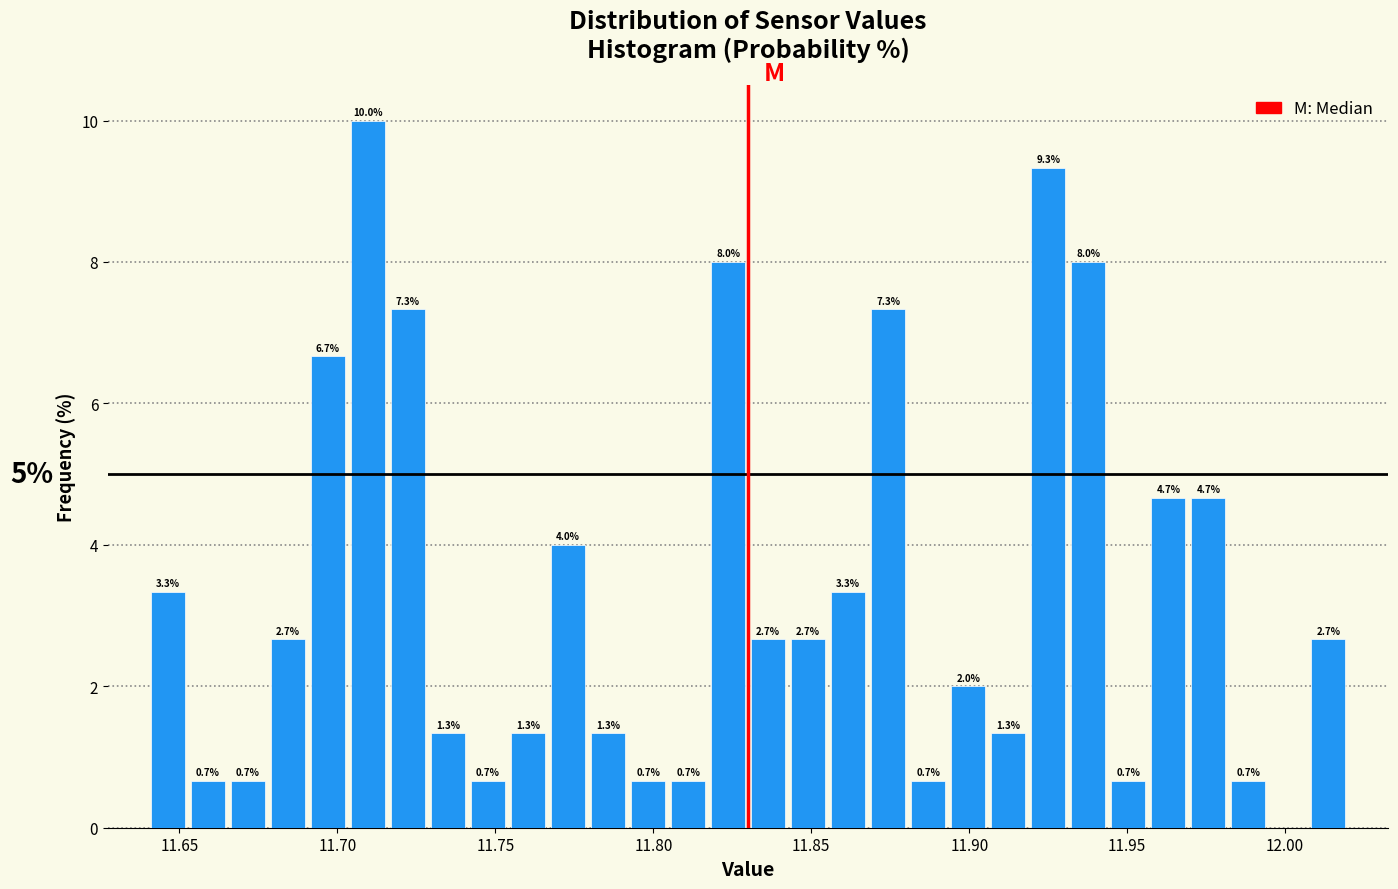

Around what value on the x-axis is the tallest bar? Give the approximate position of its centre, as read against the axis.

11.710